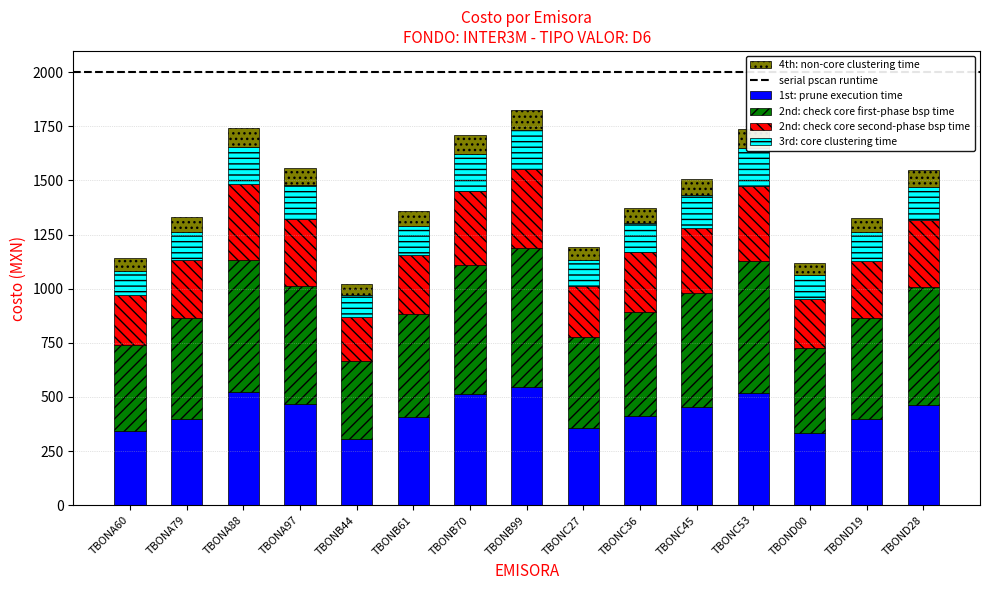

How many series are shown in this chart?

5